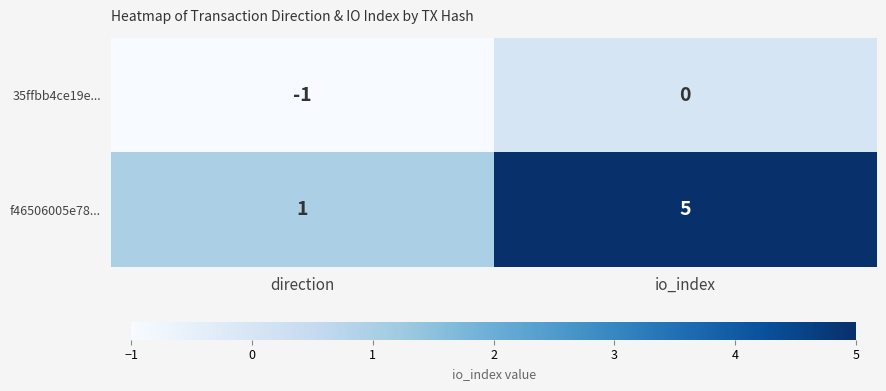

At which label does 35ffbb4ce19e... reach its peak?

io_index